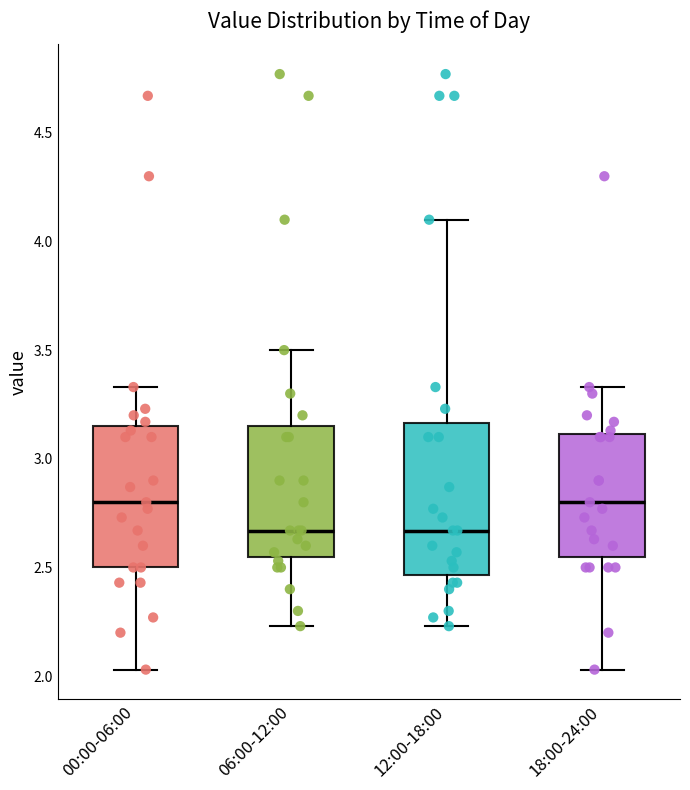

Where is the lower edge of the box for 12:00-18:00 on the y-axis? The values are not printed on the chart, so give them approximately, as read against the axis.

2.45